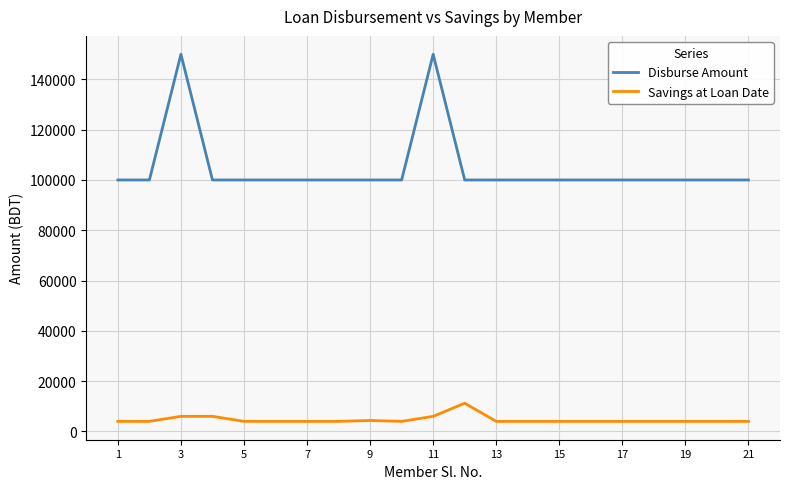

Rank the series by their average value, from highest to lowest.

Disburse Amount, Savings at Loan Date